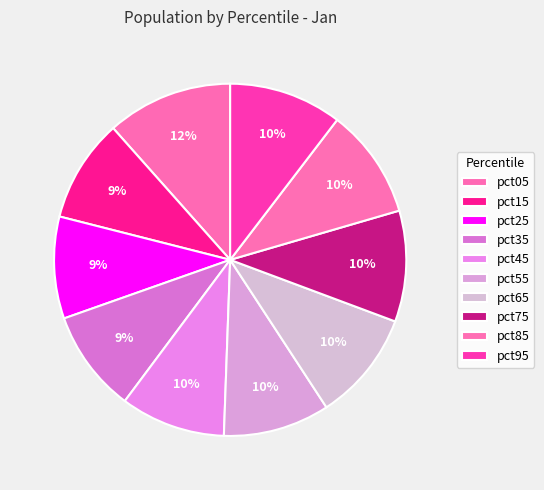

What percentage do pct95 and pct25 together represent?

19.7%